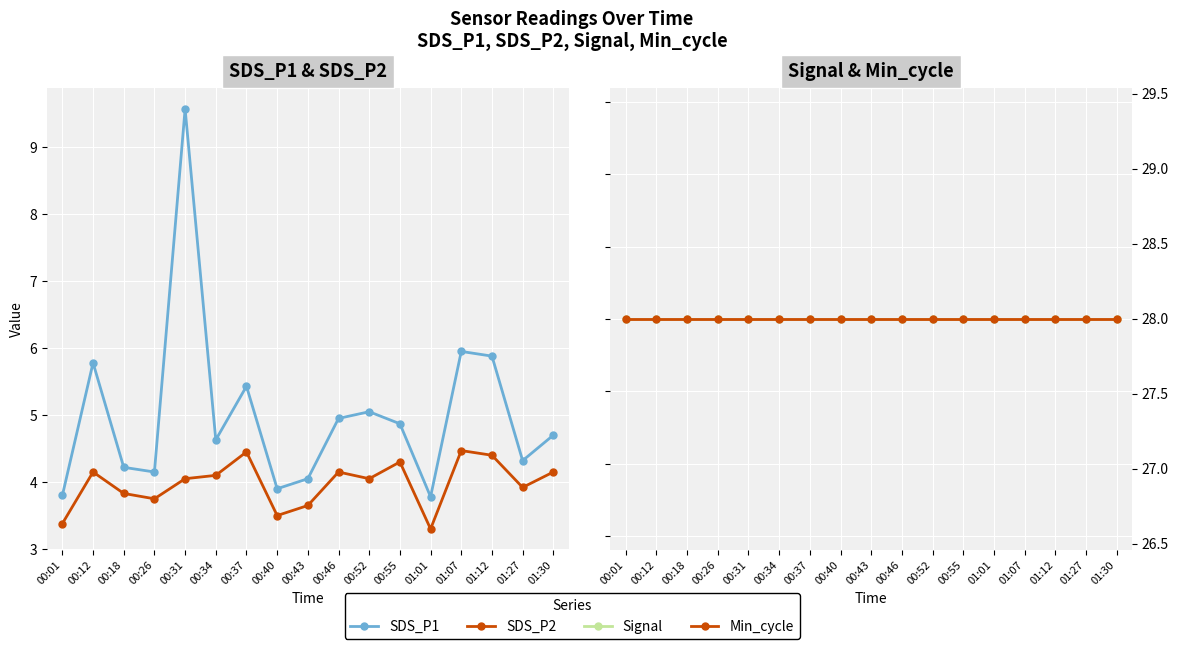

What is the label of the 3rd point from the right?

01:12